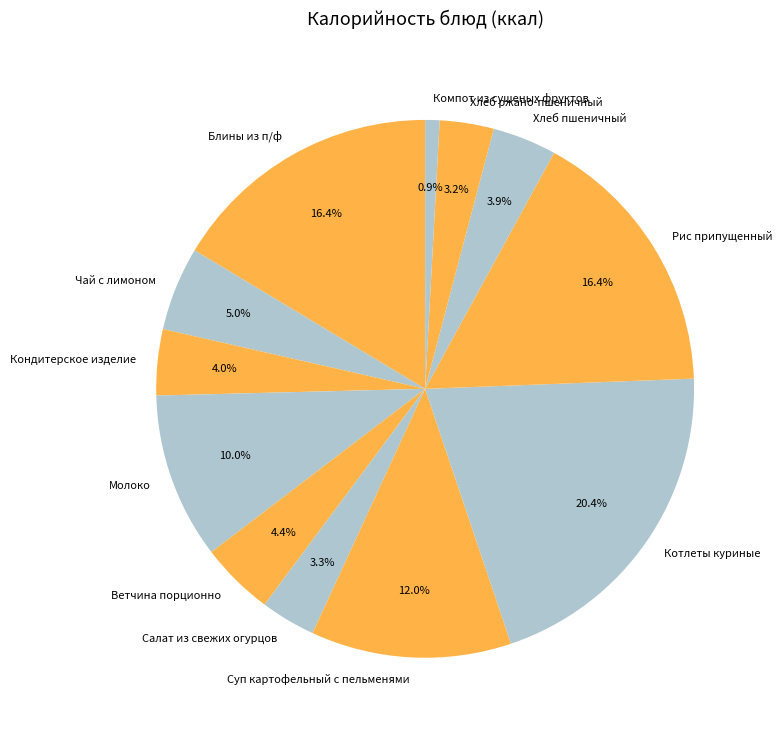

How many segments does this pie chart have?

12